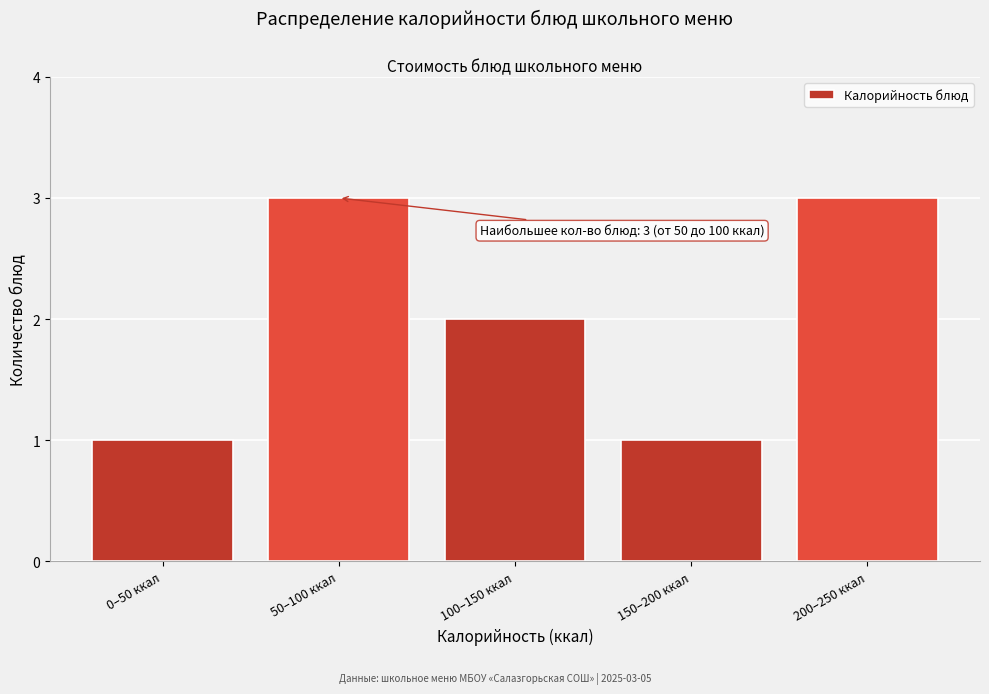

Reading left to right, extract all data points from this chart.

1	3	2	1	3